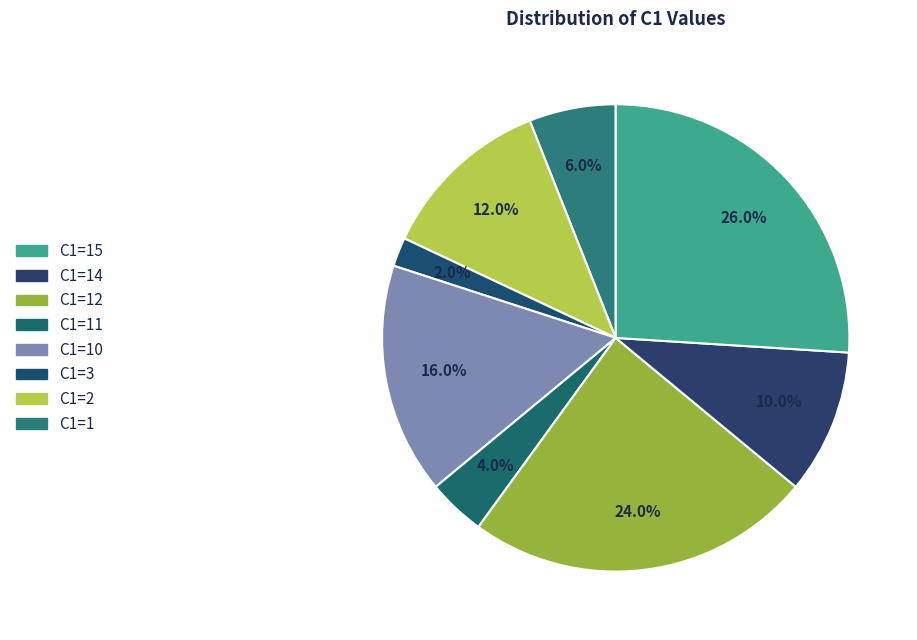

Is there any slice that represents more than half of the pie?

No